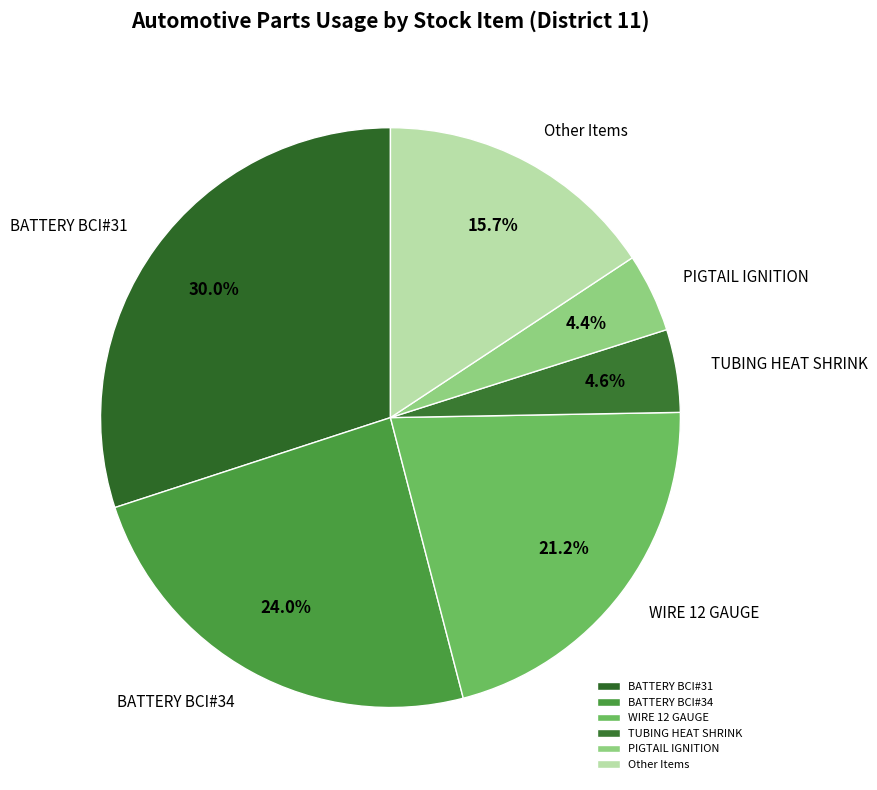

Does any single category account for the majority?

No